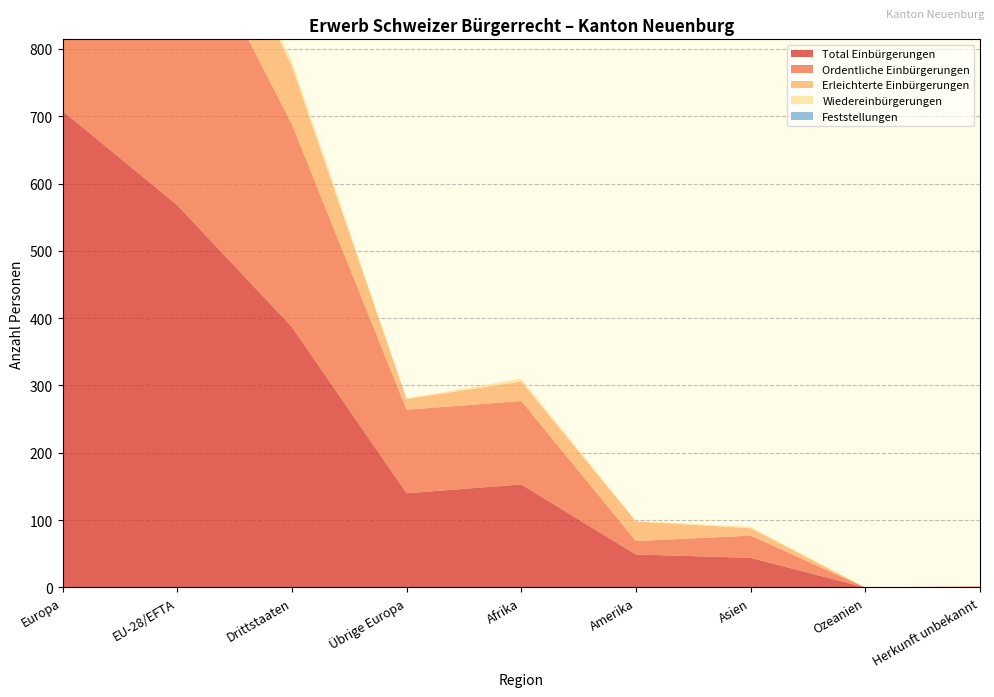

Reading right to left, transcribe all the data shown in this chart.

Total Einbürgerungen: Herkunft unbekannt=1	Ozeanien=0	Asien=44	Amerika=49	Afrika=153	Übrige Europa=140	Drittstaaten=387	EU-28/EFTA=568	Europa=708
Ordentliche Einbürgerungen: Herkunft unbekannt=0	Ozeanien=0	Asien=33	Amerika=20	Afrika=124	Übrige Europa=124	Drittstaaten=301	EU-28/EFTA=452	Europa=576
Erleichterte Einbürgerungen: Herkunft unbekannt=1	Ozeanien=0	Asien=11	Amerika=29	Afrika=29	Übrige Europa=16	Drittstaaten=86	EU-28/EFTA=115	Europa=131
Wiedereinbürgerungen: Herkunft unbekannt=0	Ozeanien=0	Asien=2	Amerika=1	Afrika=4	Übrige Europa=1	Drittstaaten=8	EU-28/EFTA=4	Europa=5
Feststellungen: Herkunft unbekannt=0	Ozeanien=0	Asien=0	Amerika=0	Afrika=0	Übrige Europa=0	Drittstaaten=0	EU-28/EFTA=0	Europa=0